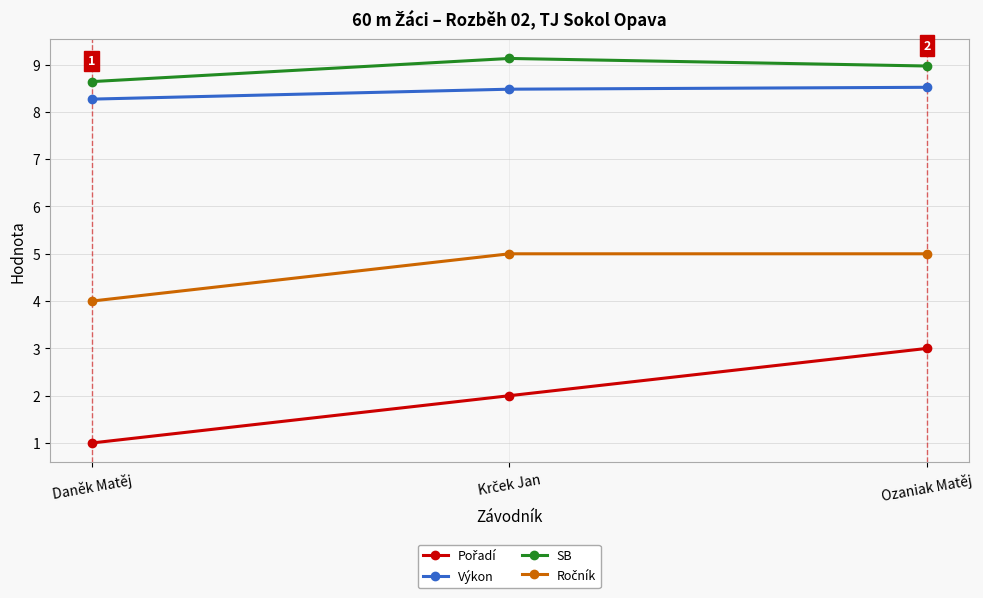

What is the difference between the highest and lowest values at Daněk Matěj?

7.6